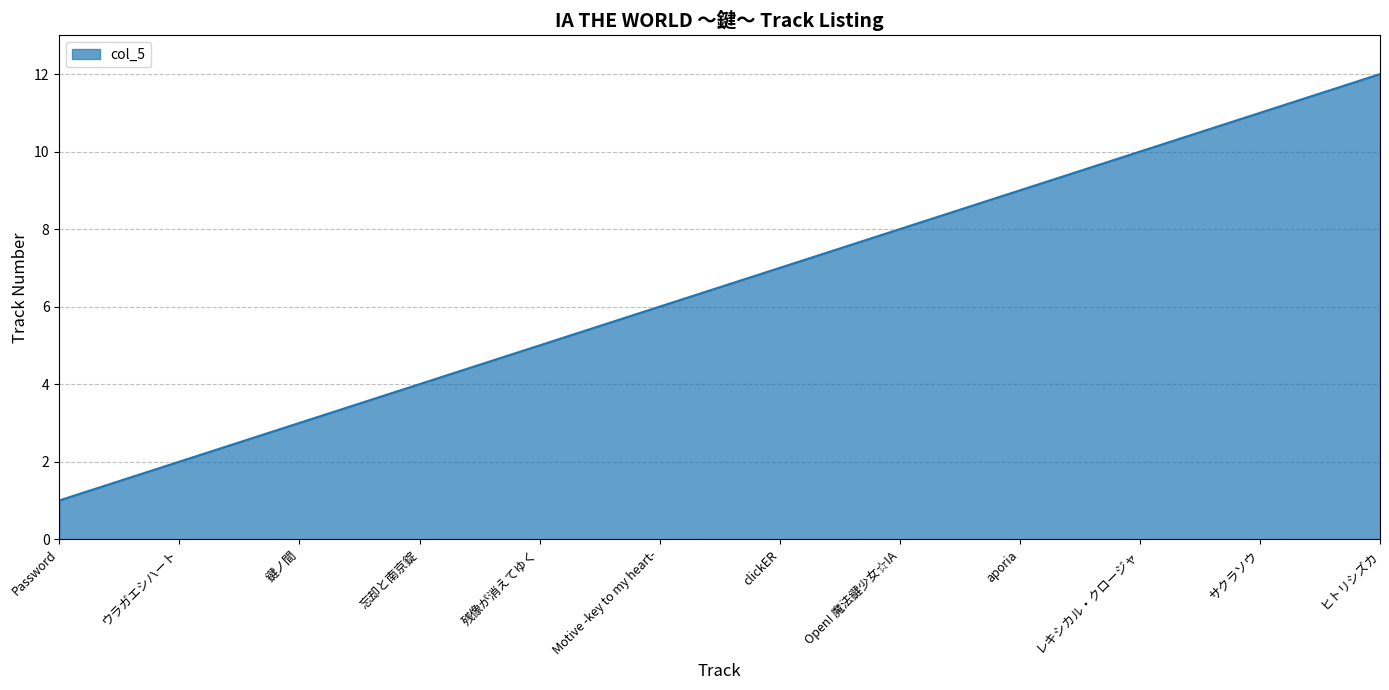

Is it true that the value at サクラソウ is 6?

False